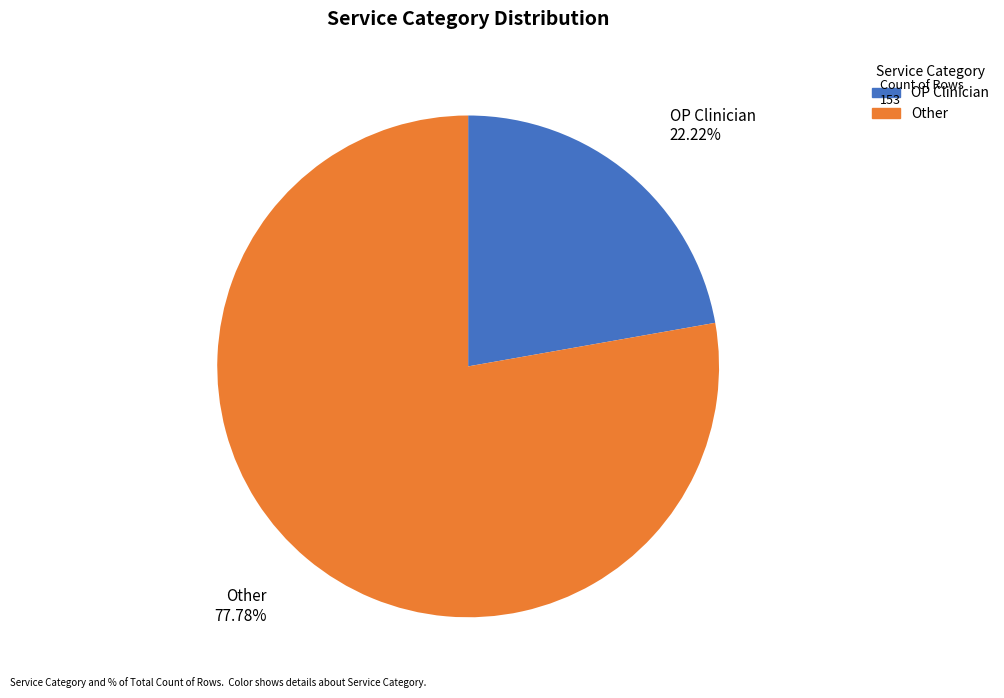

Rank the categories by value from highest to lowest.

Other, OP Clinician